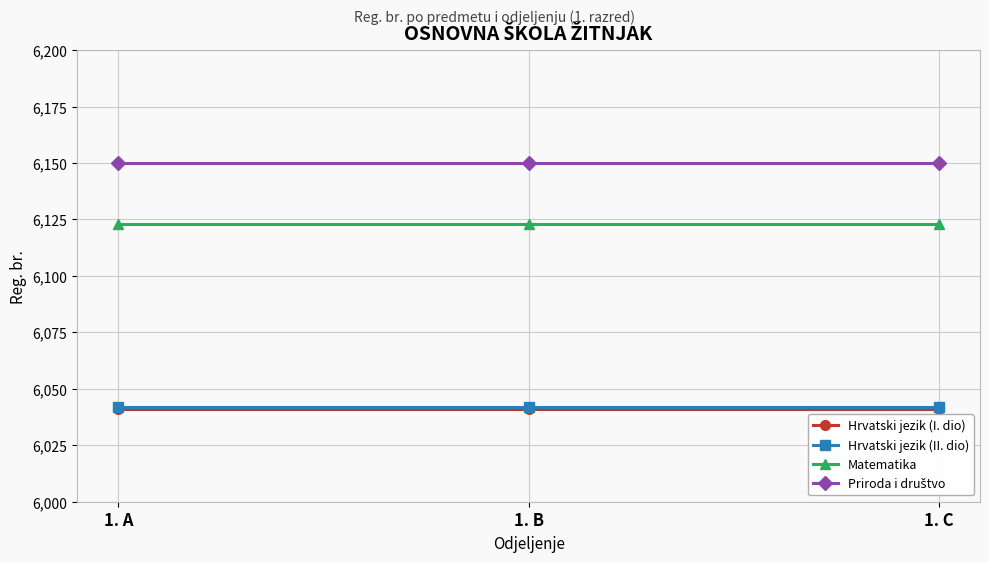

What is the spread (max minus min) of values at 1. A?

109